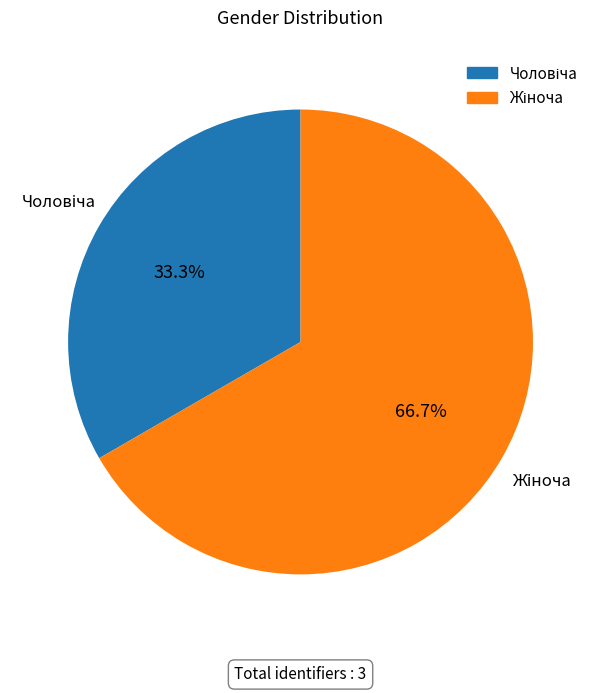

Is there any slice that represents more than half of the pie?

Yes